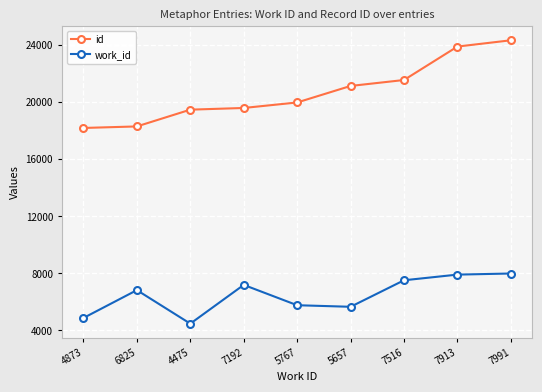

What is the difference between the maximum and minimum values in the work_id series?

3516